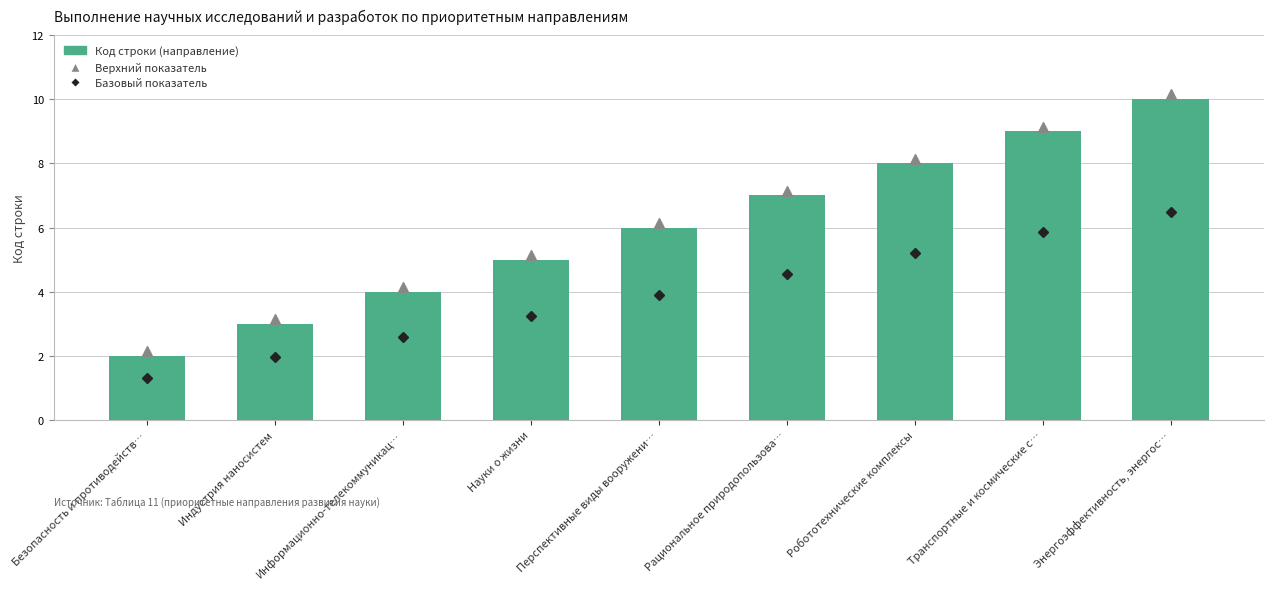

What is the sum of all values?

54